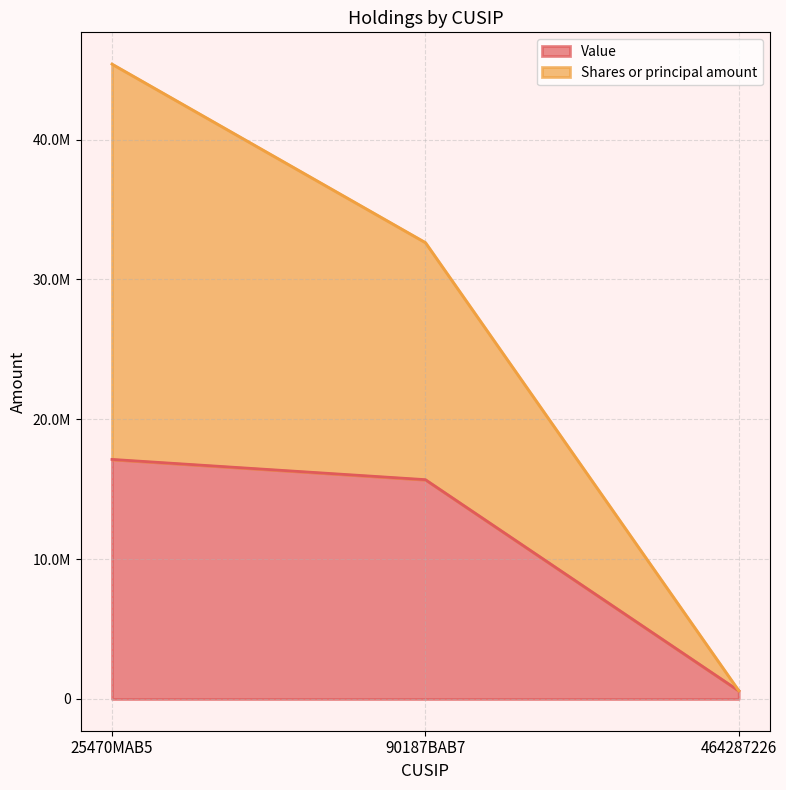

Reading right to left, what are all the values shown in this chart?

Value: 586339	15683375	17131620
Shares or principal amount: 592574	32638375	45401620